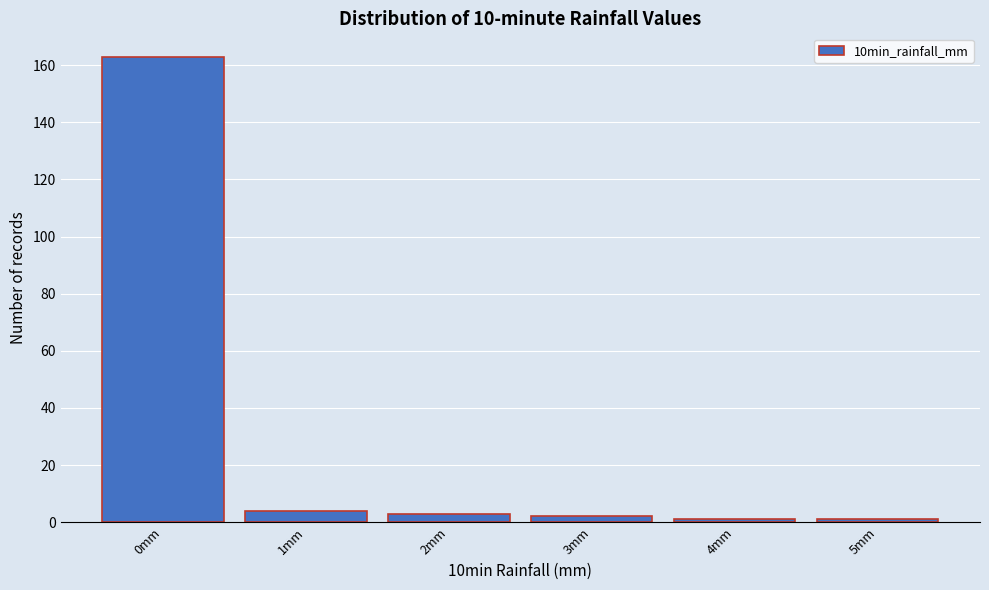

Reading right to left, transcribe all the data shown in this chart.

5mm=1	4mm=1	3mm=2	2mm=3	1mm=4	0mm=163